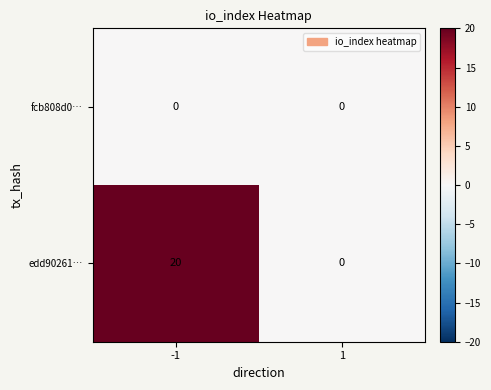

True or false: edd90261… has a value of 0 at 1.

True